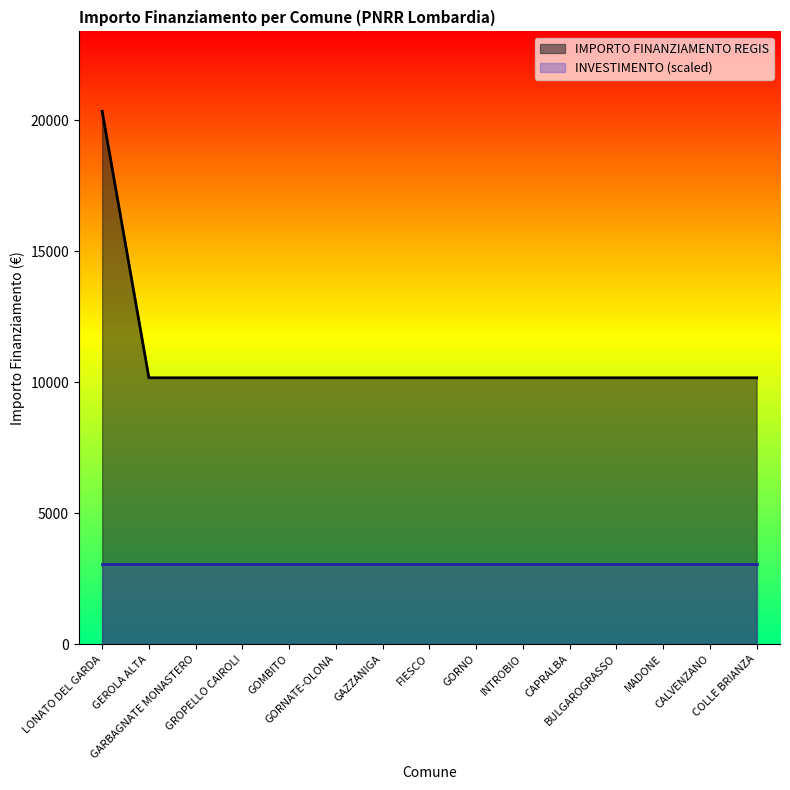

What is the label of the 10th point from the left?

INTROBIO